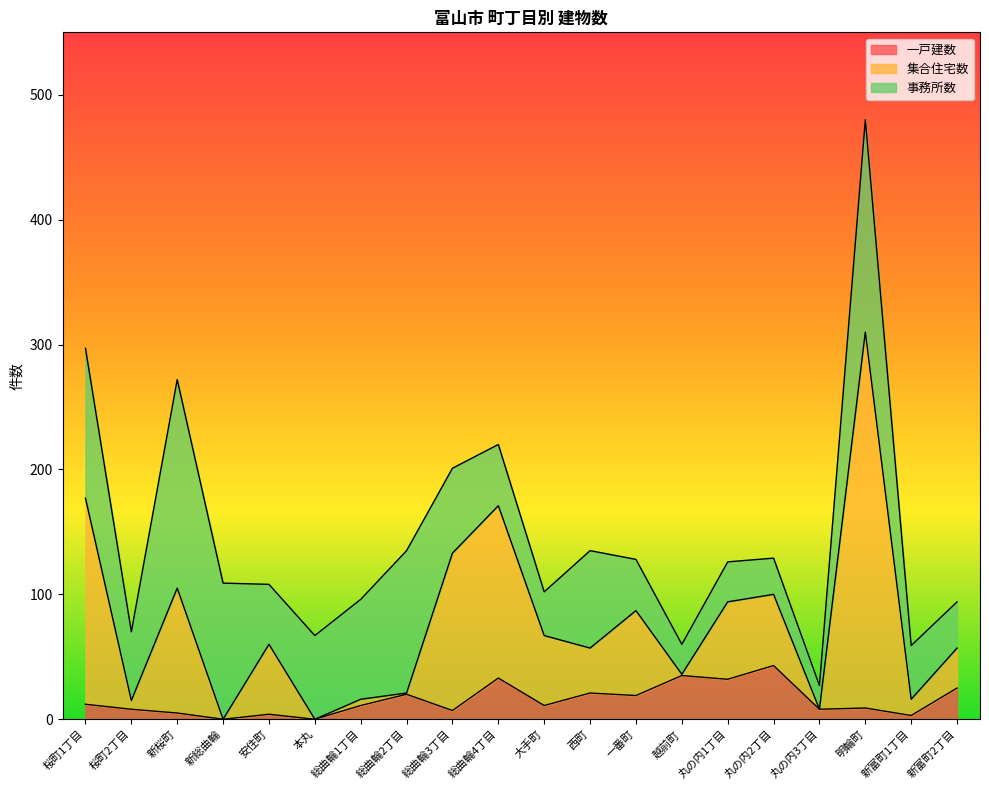

What is the label of the 17th point from the right?

新総曲輪